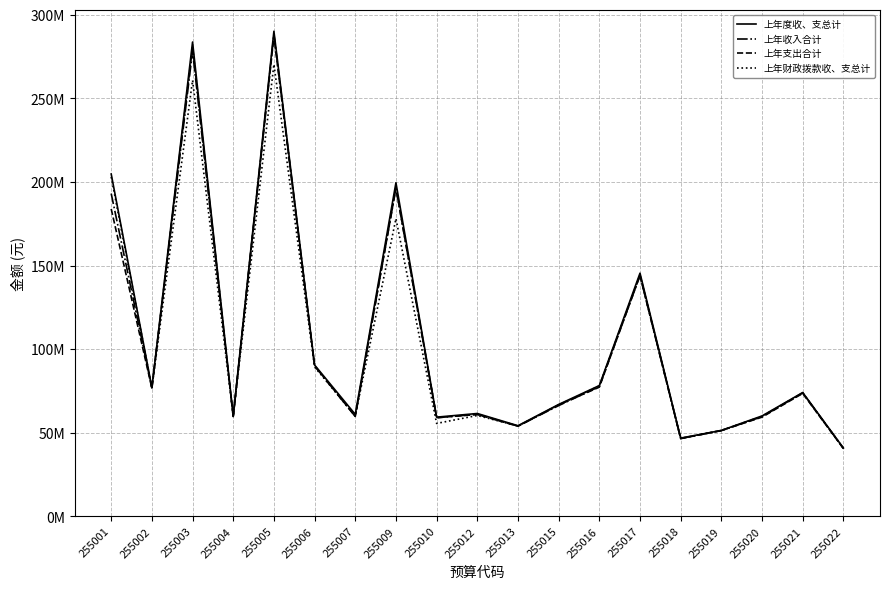

What is the sum of the 上年度收、支总计 values at 255007 and 255012?

122587028.9